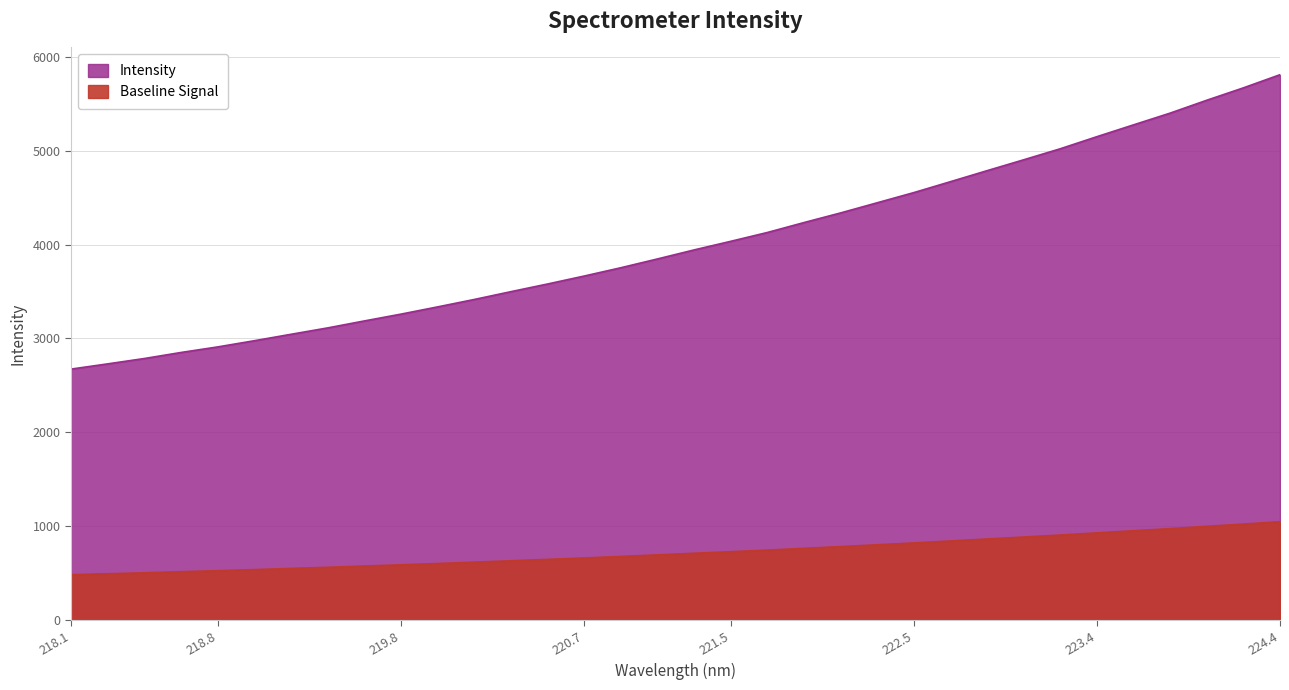

How many lines are shown in the chart?

1